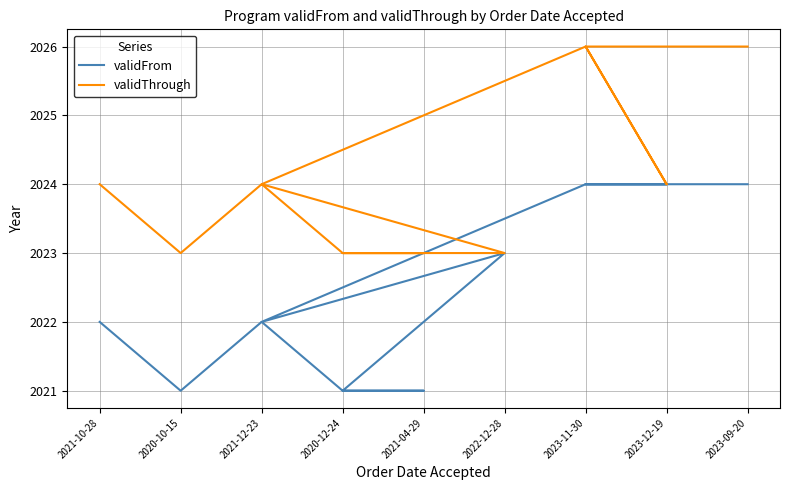

In validThrough, how many points are higher than both neighbors (excluding endpoints)?

2